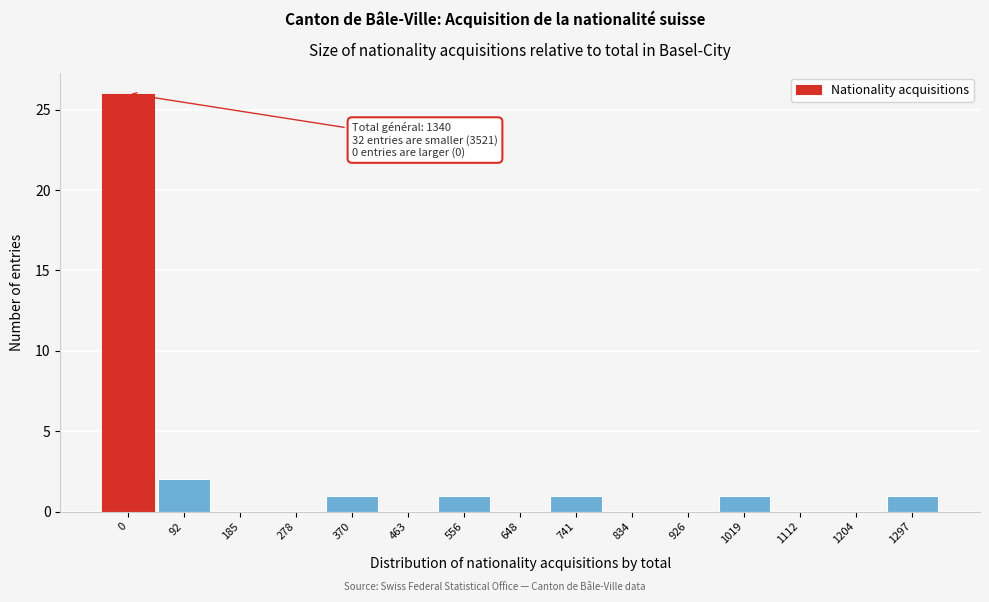

Reading left to right, what are all the values shown in this chart?

0=26	92=2	185=0	278=0	370=1	463=0	556=1	648=0	741=1	834=0	926=0	1019=1	1112=0	1204=0	1297=1